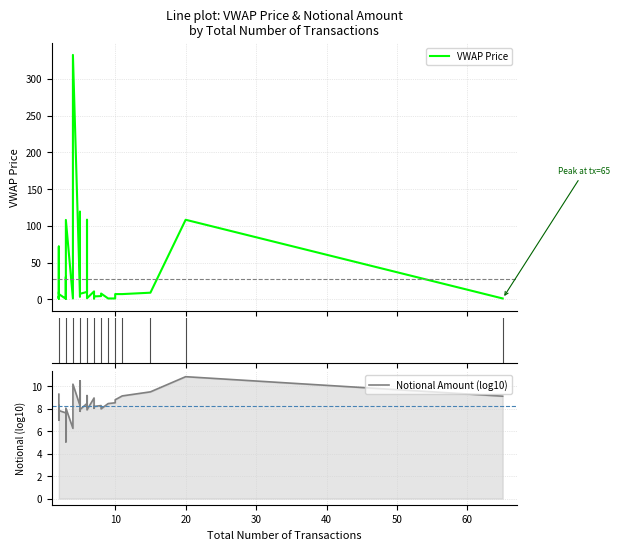

How many times do VWAP Price and Notional Amount (log10) cross each other?

16